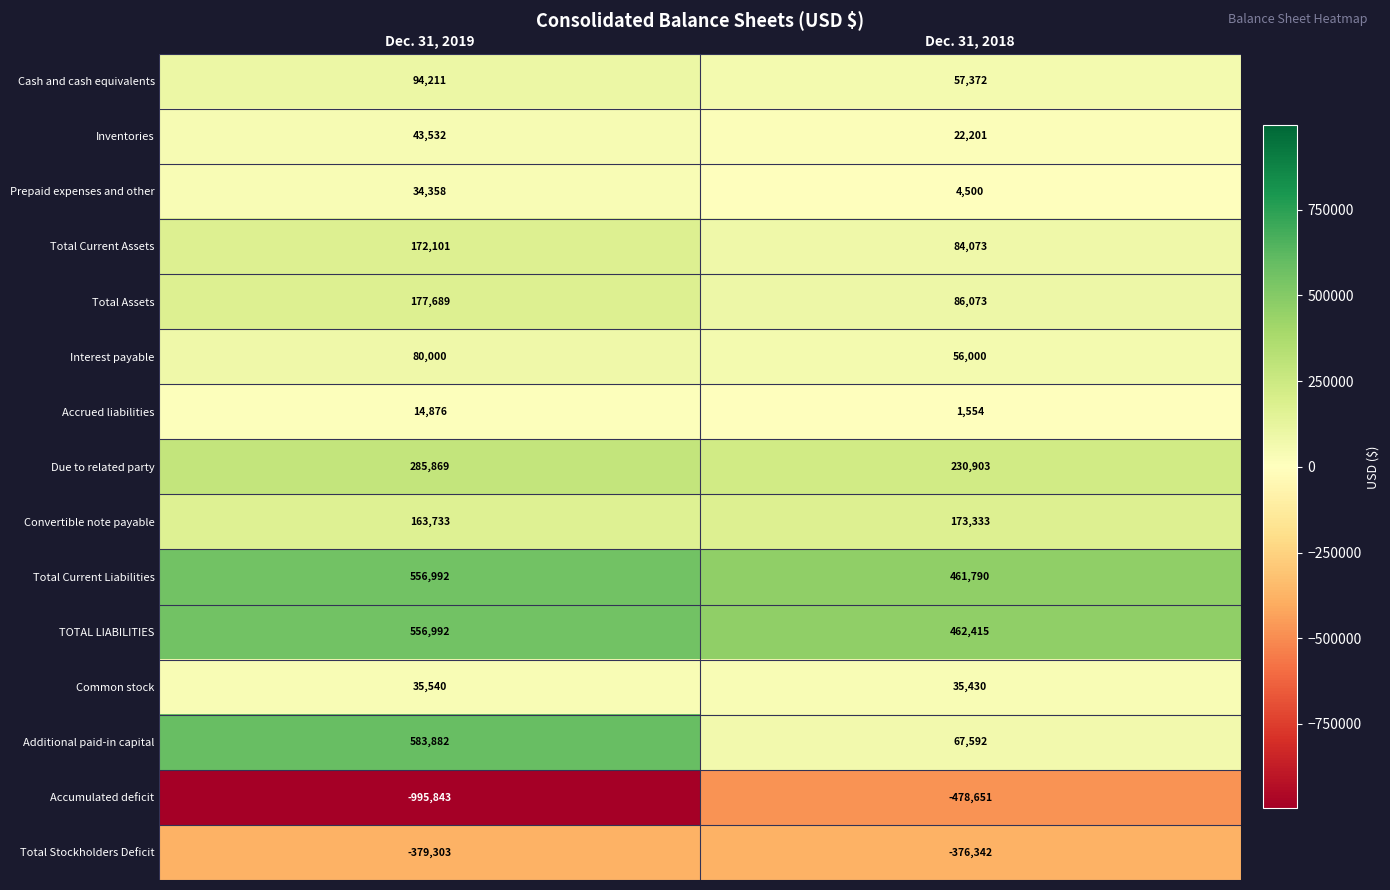

What value does the Convertible note payable series have at Dec. 31, 2018, to the nearest 100?

173300